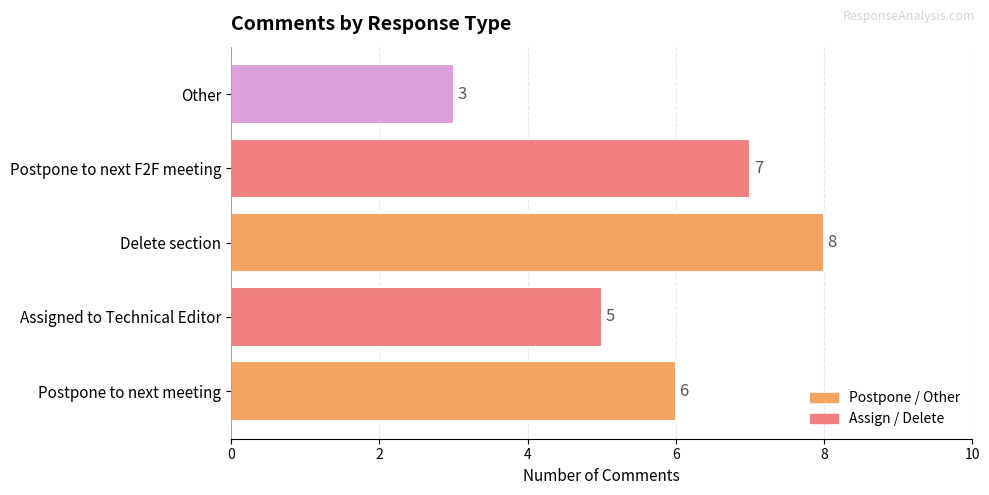

How many bars are there in total?

5